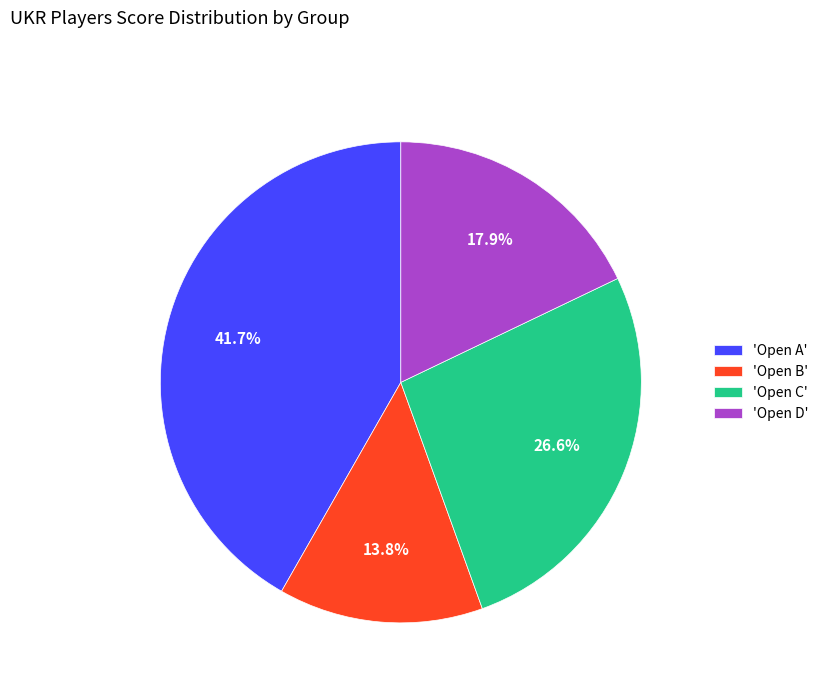

Combined, what portion of the pie is 'Open B' and 'Open C'?

40.4%